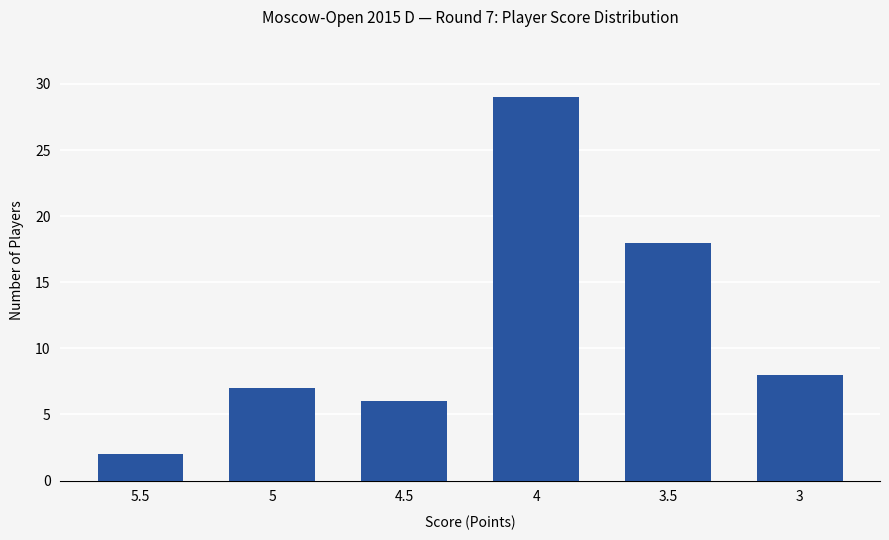

What value does the data have at 4.5?

6